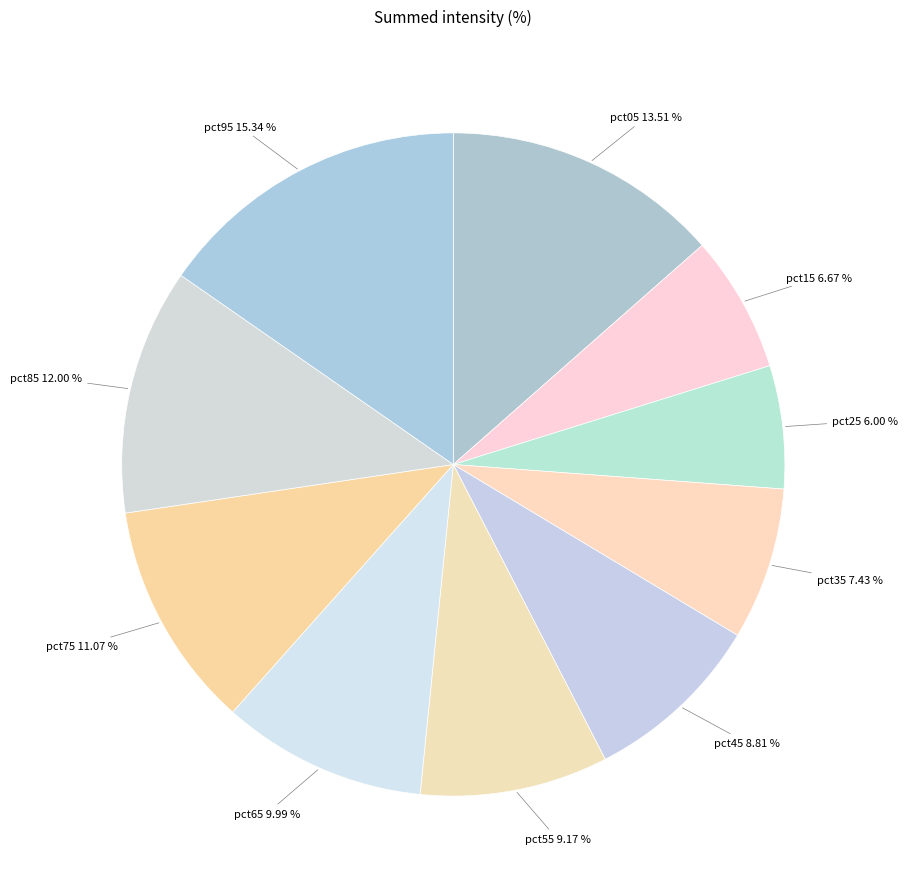

How many slices are in this pie chart?

10